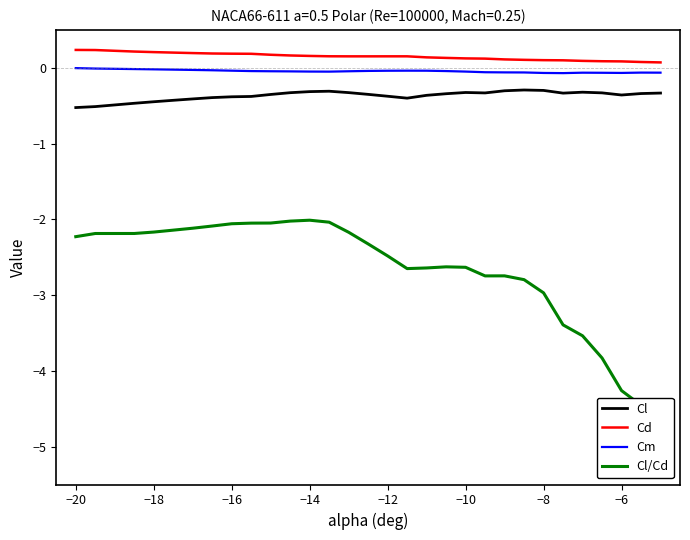

True or false: Cm and Cl cross at least once.

False